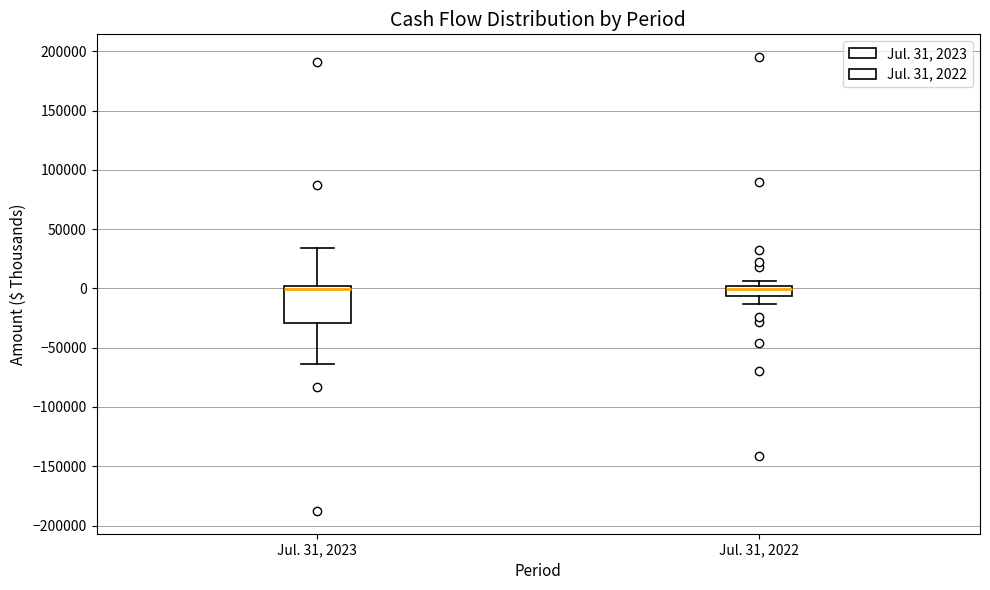

Where does the lower whisker of the box for Jul. 31, 2022 end on the y-axis? The values are not printed on the chart, so give them approximately, as read against the axis.

-15000